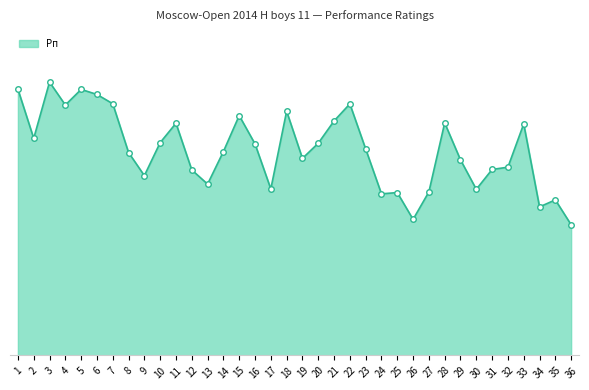

What is the difference between the maximum and minimum values?

877